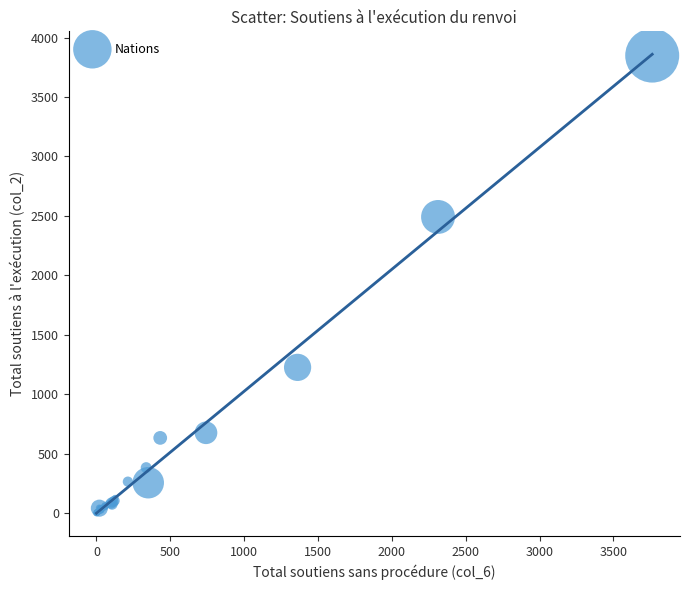

What Y value in the scatter plot is closest to 1924?

2491